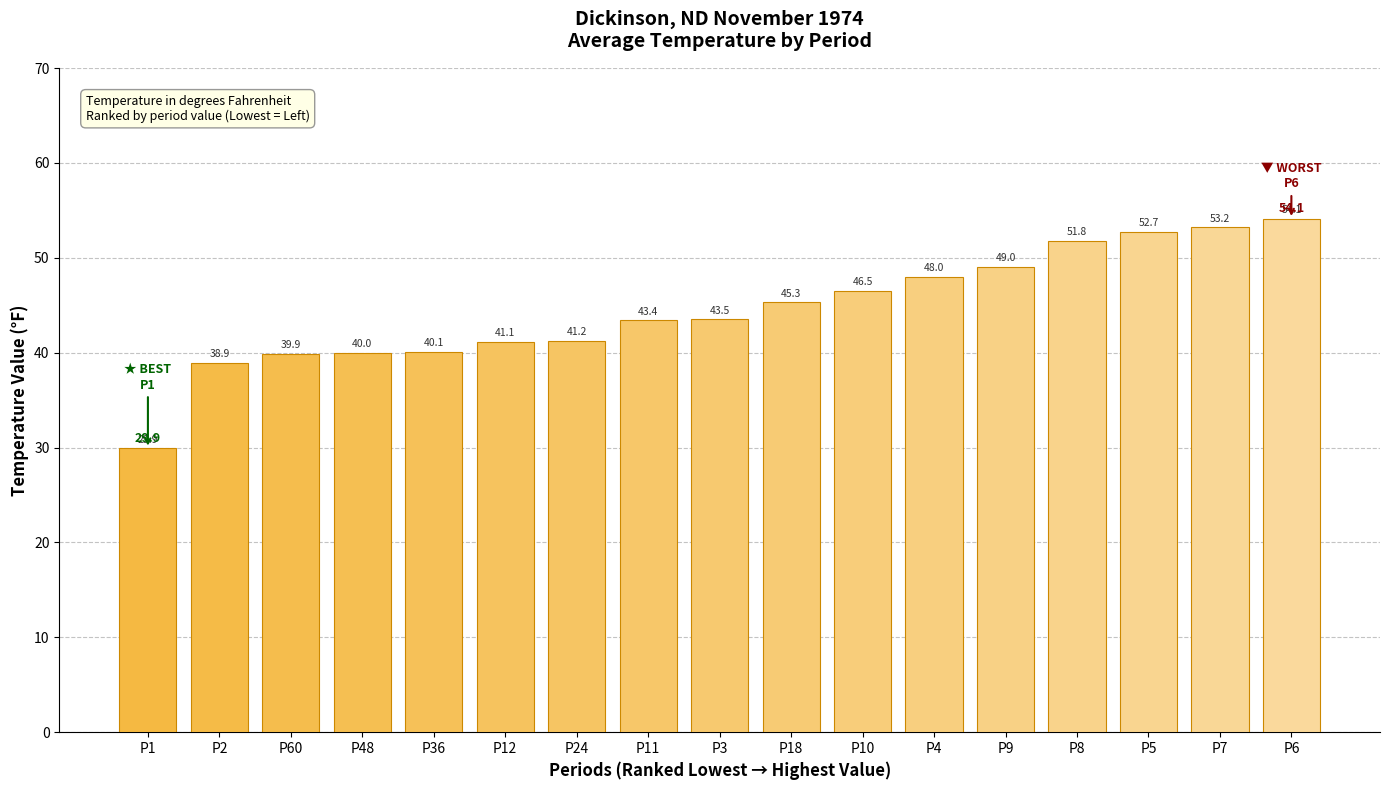

What is the minimum value shown in the chart?

29.9